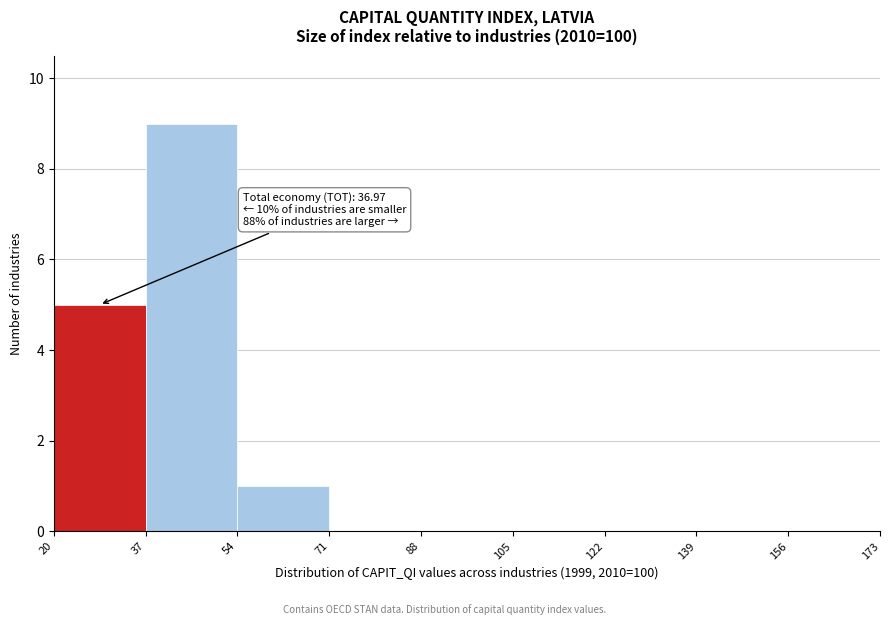

Which range on the x-axis has the tallest bar?

37 to 54